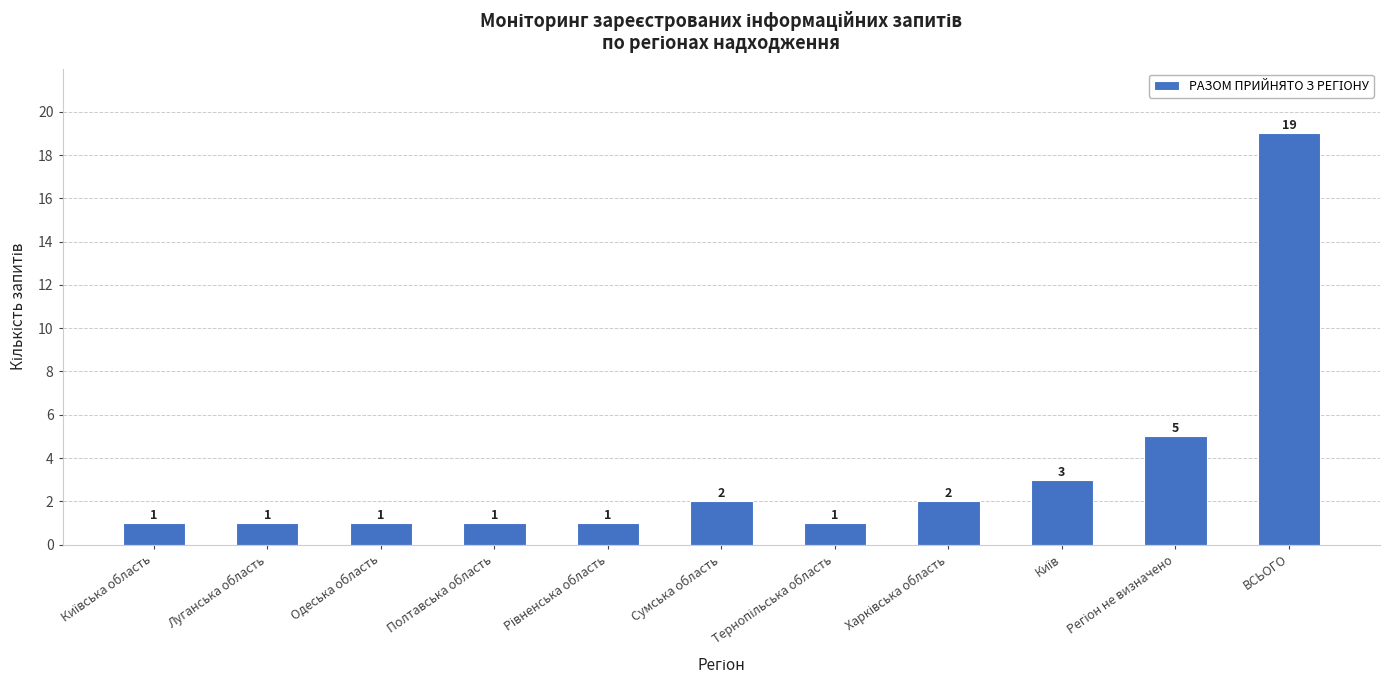

Does the chart contain any negative values?

No